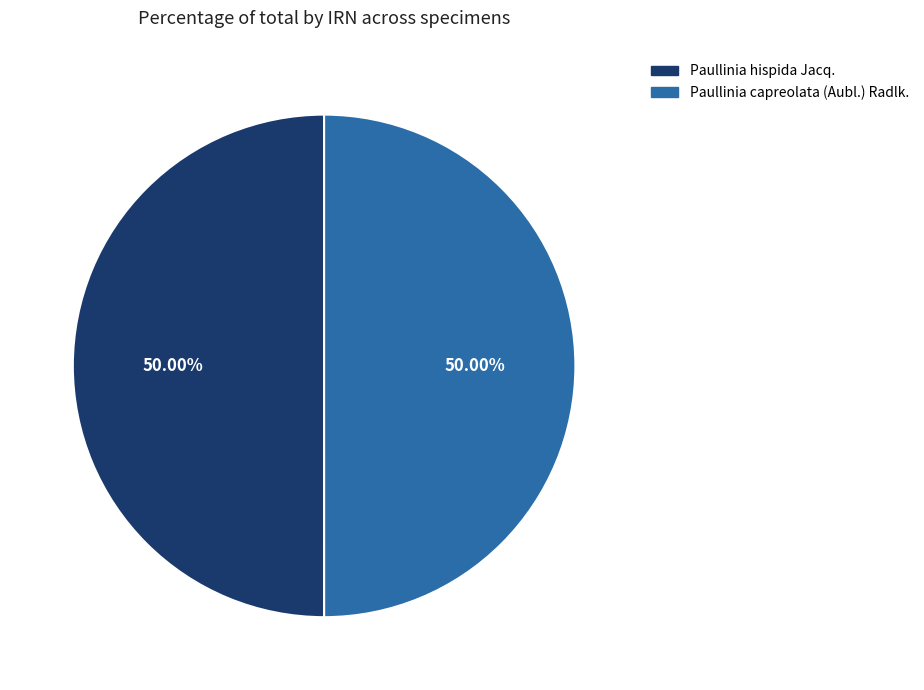

To the nearest percent, what is the combined percentage of Paullinia hispida Jacq. and Paullinia capreolata (Aubl.) Radlk.?

100%